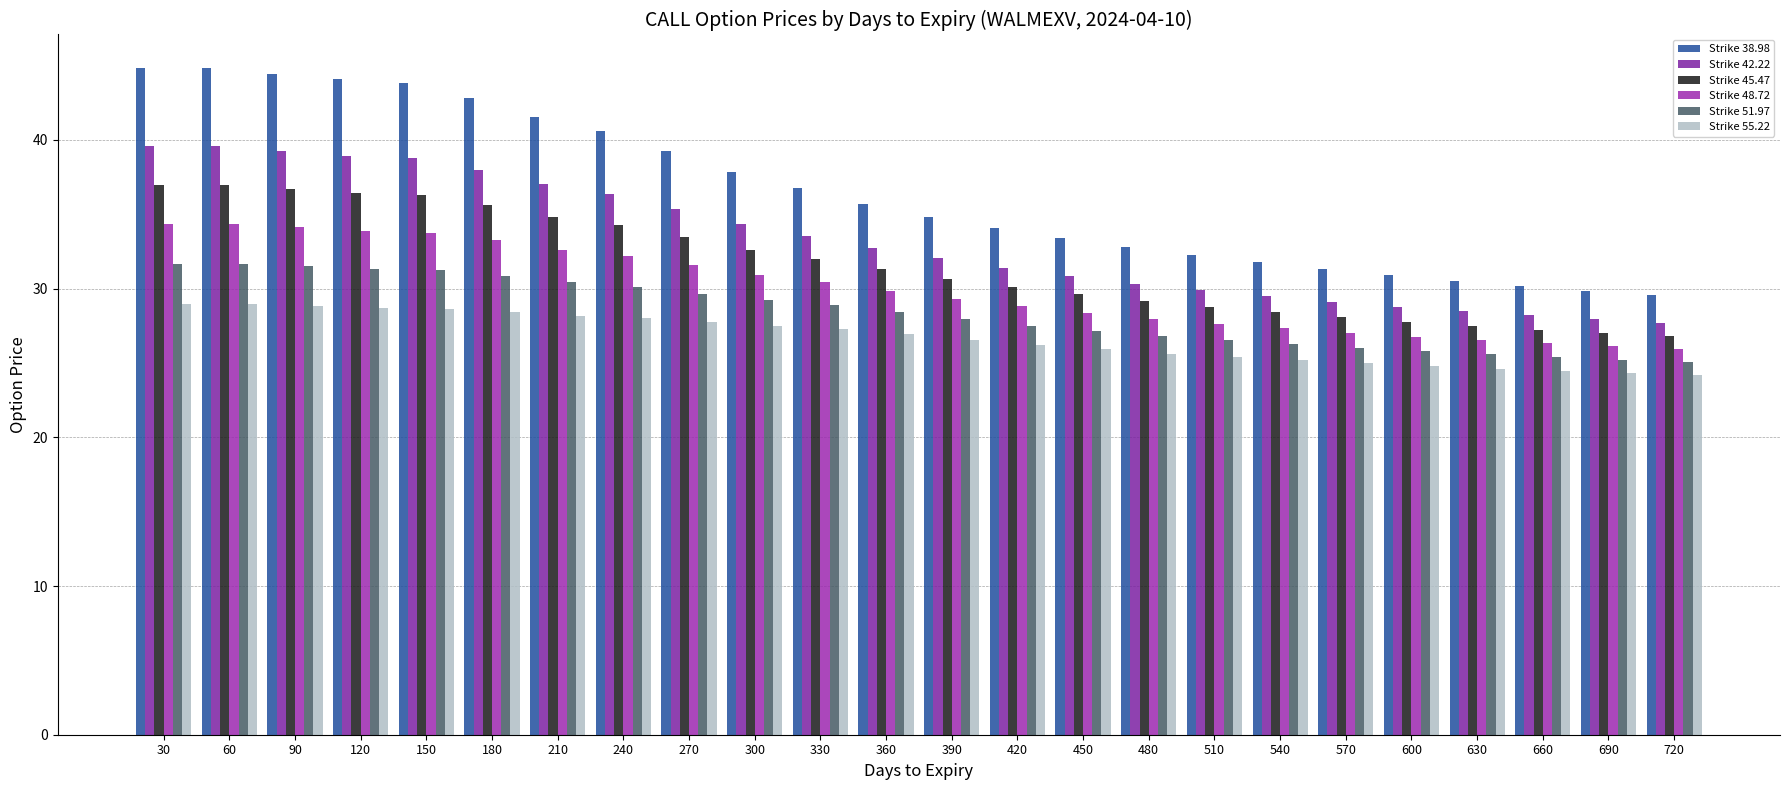

Rank the categories by Strike 45.47 value from lowest to highest.

720, 690, 660, 630, 600, 570, 540, 510, 480, 450, 420, 390, 360, 330, 300, 270, 240, 210, 180, 150, 120, 90, 30, 60